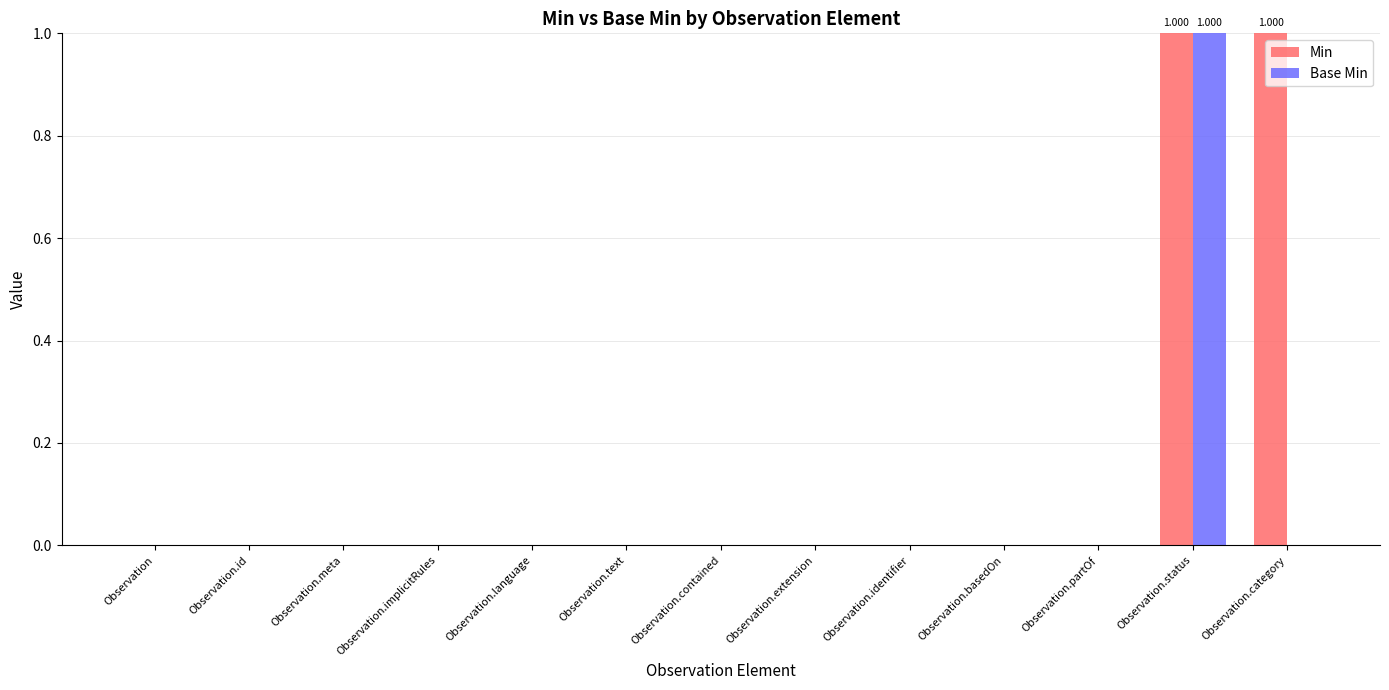

Count the number of categories in the chart.

13